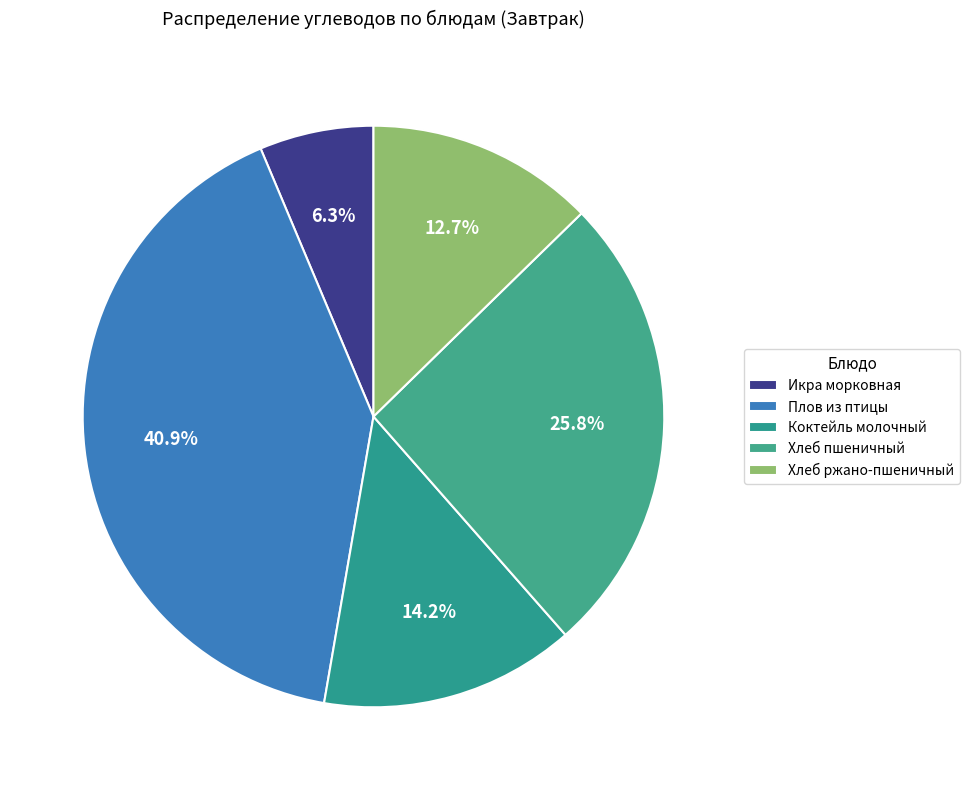

Is the sum of Хлеб пшеничный and Коктейль молочный greater than half?

No